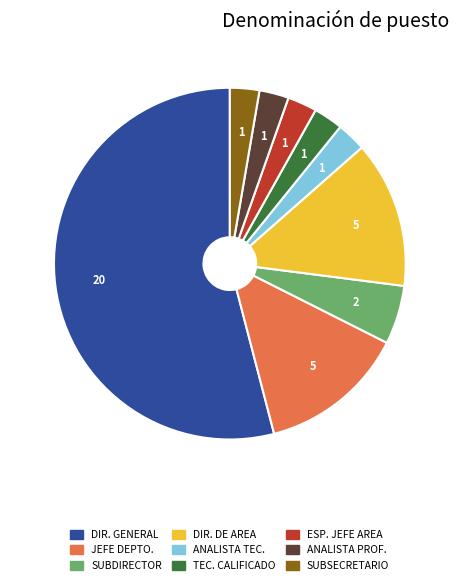

Does any single category account for the majority?

Yes